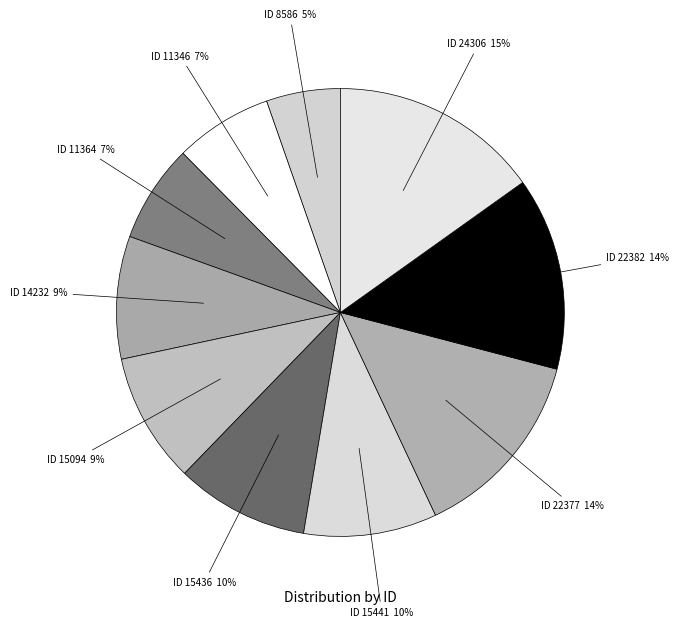

How many slices are in this pie chart?

10